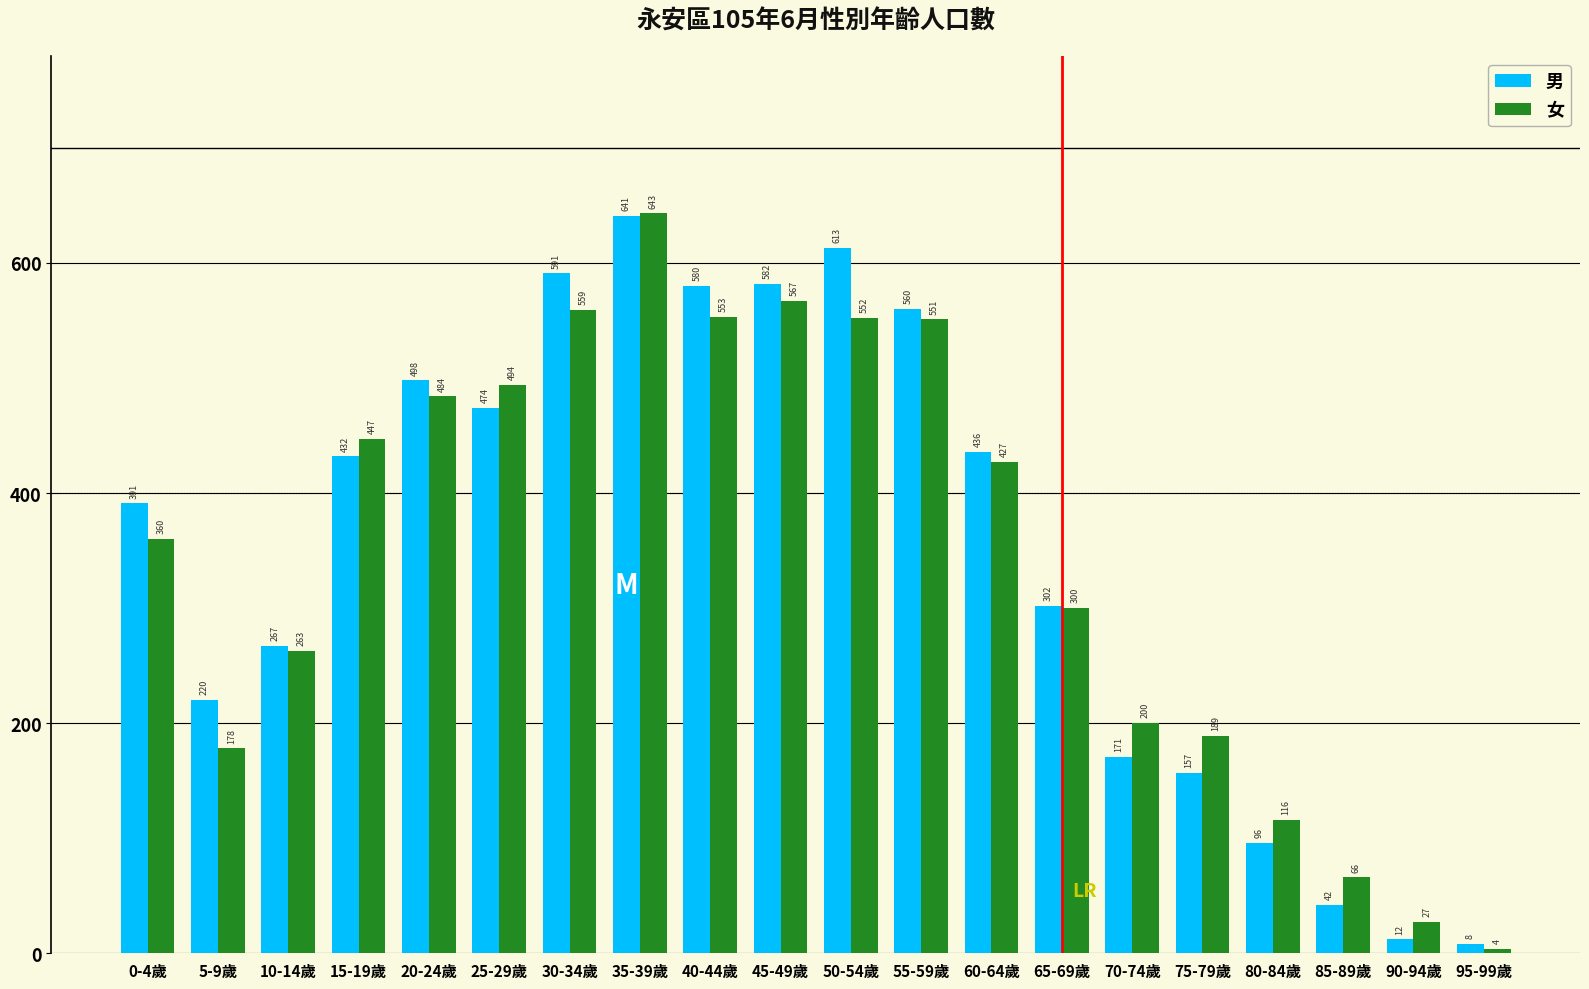

Which series changed the most between 30-34歲 and 80-84歲?

男